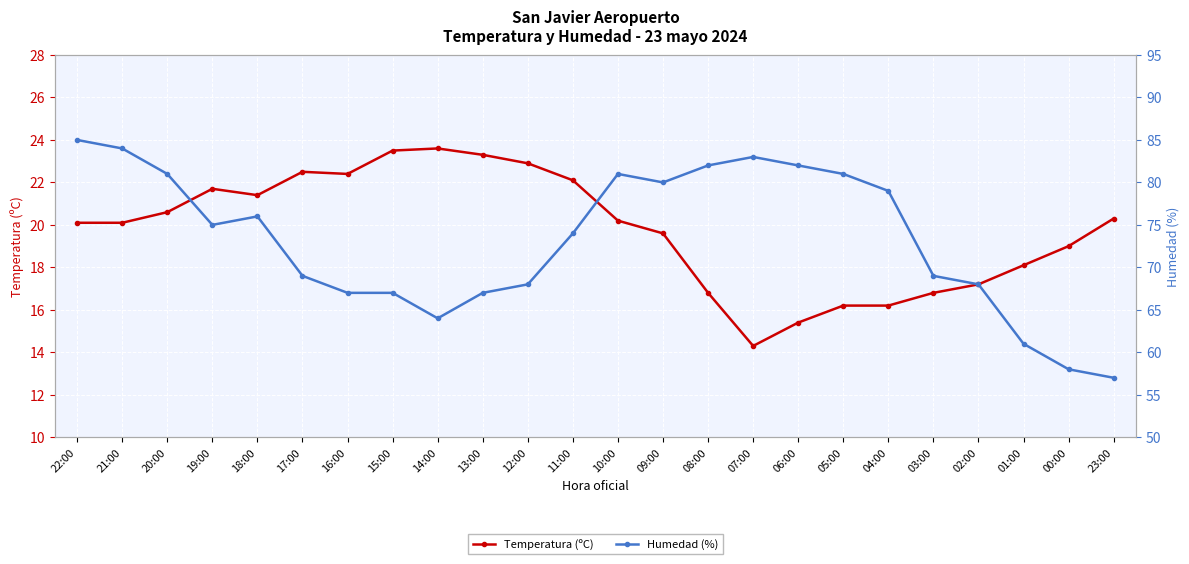

Where does the Humedad (%) series first go above 75?

22:00